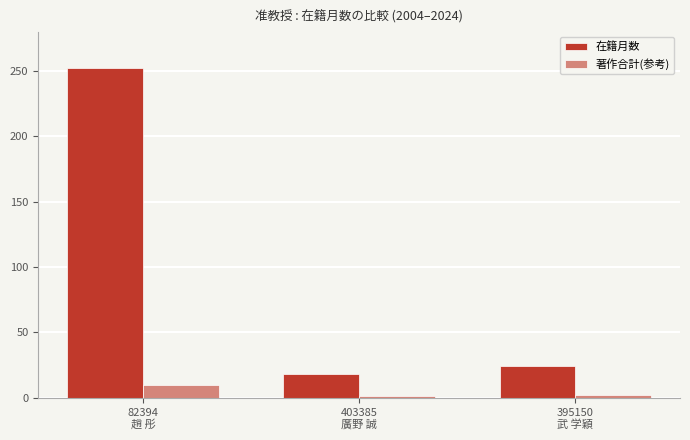

List the series in order of their overall mean, highest first.

在籍月数, 著作合計(参考)